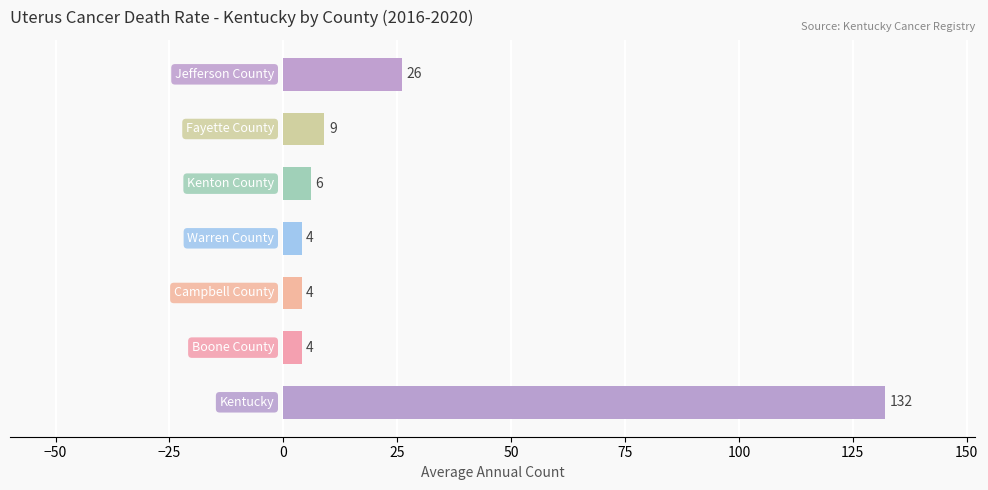

What is the difference between the maximum and second lowest values?

128